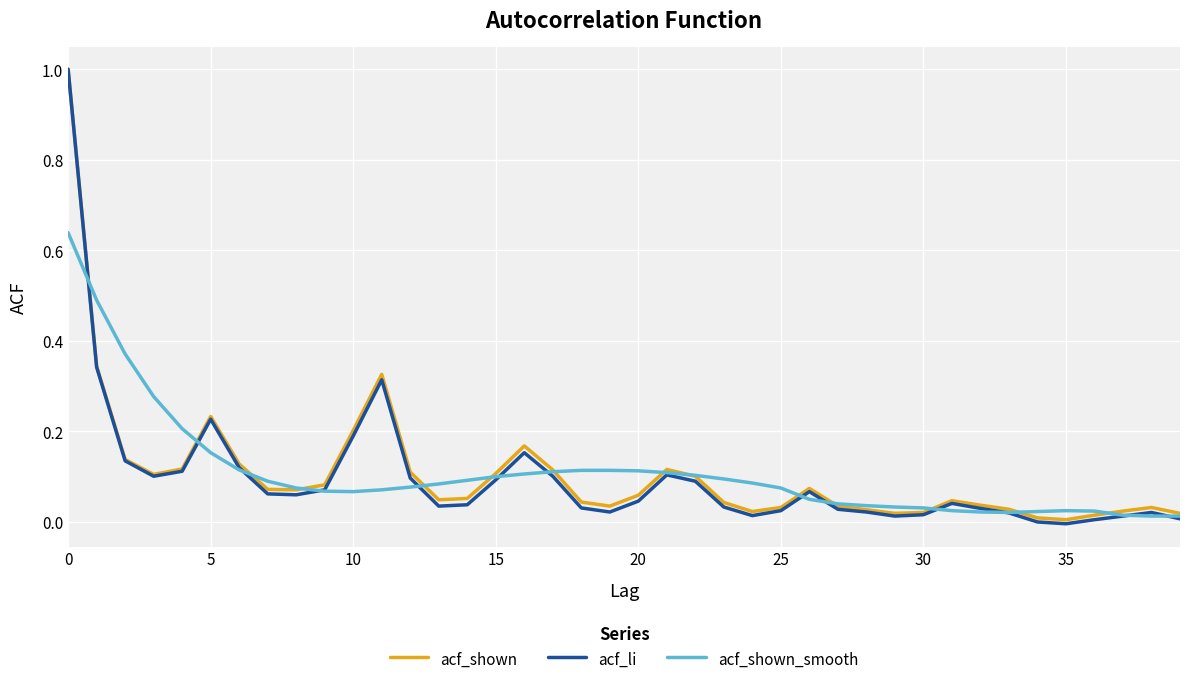

What is the greatest value displayed?

1.0